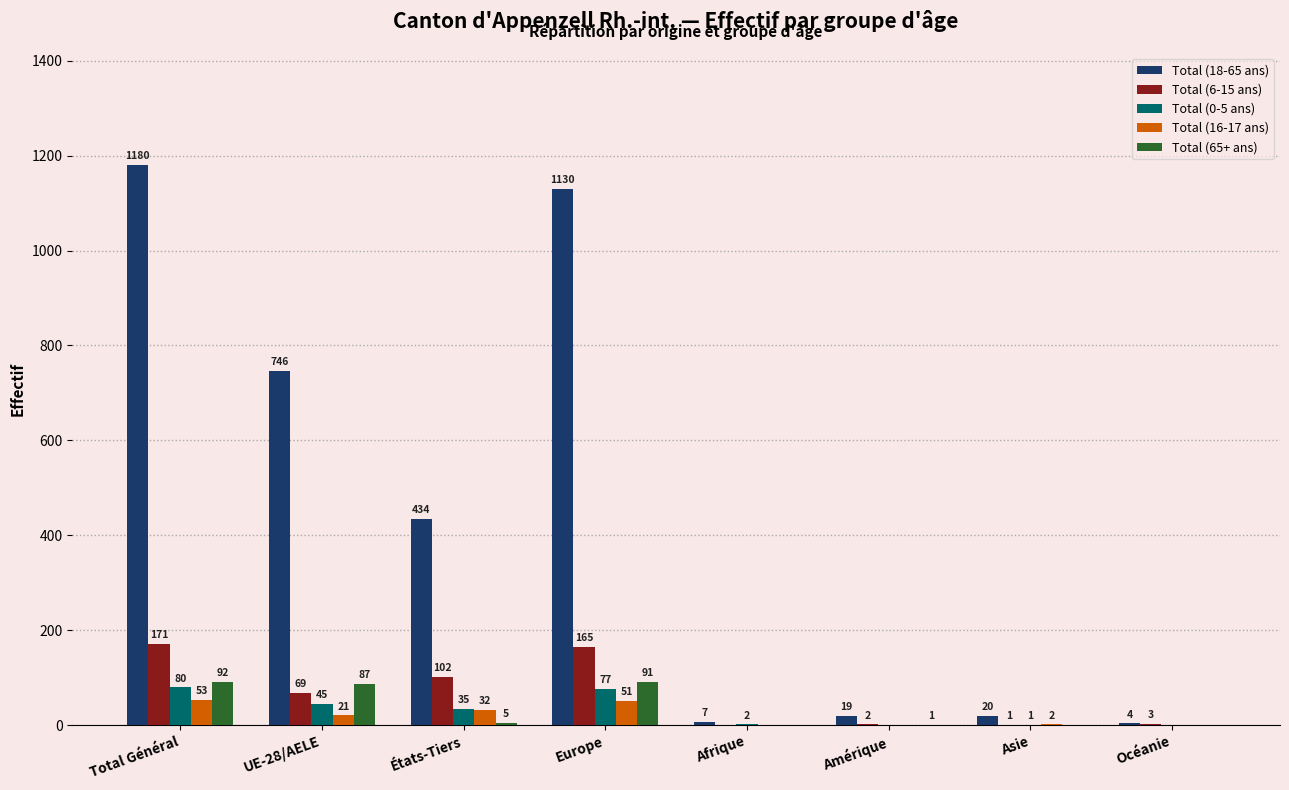

How many groups of bars are there?

8